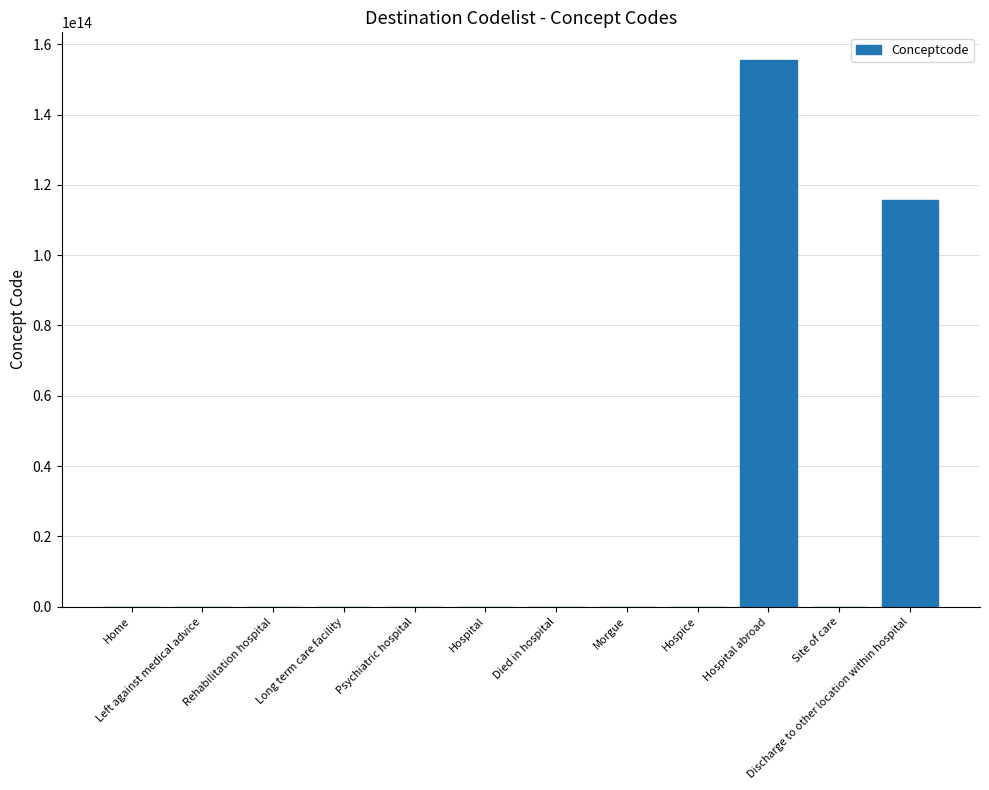

Which category has the highest value across all series?

Hospital abroad